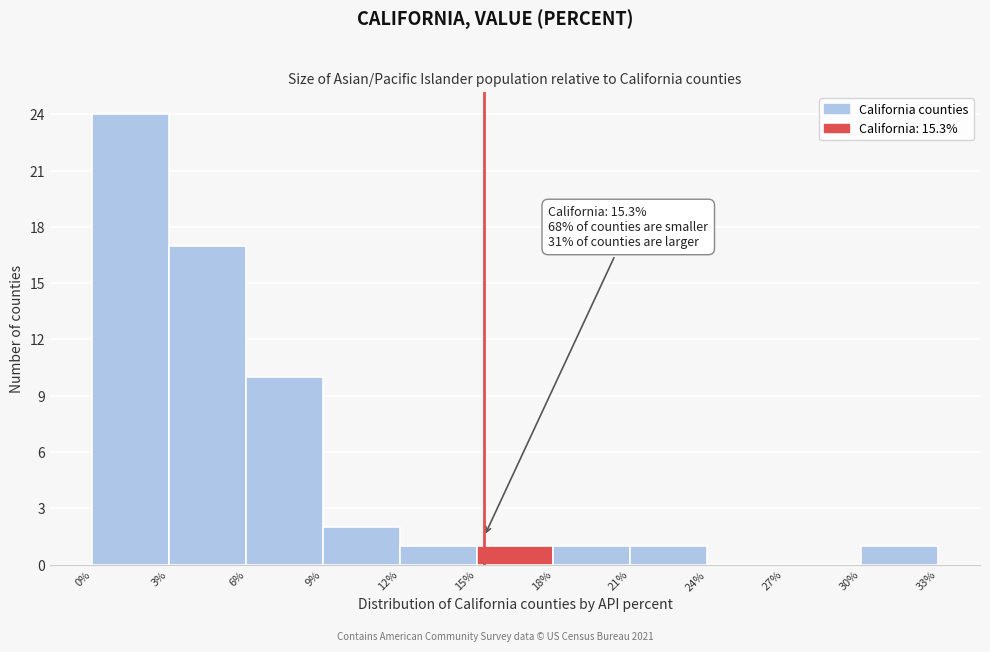

Which range on the x-axis has the tallest bar?

0% to 3%